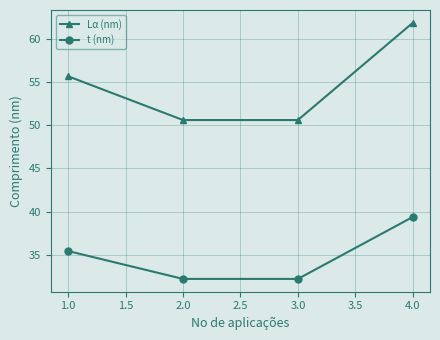

True or false: t (nm) and Lα (nm) cross at least once.

False